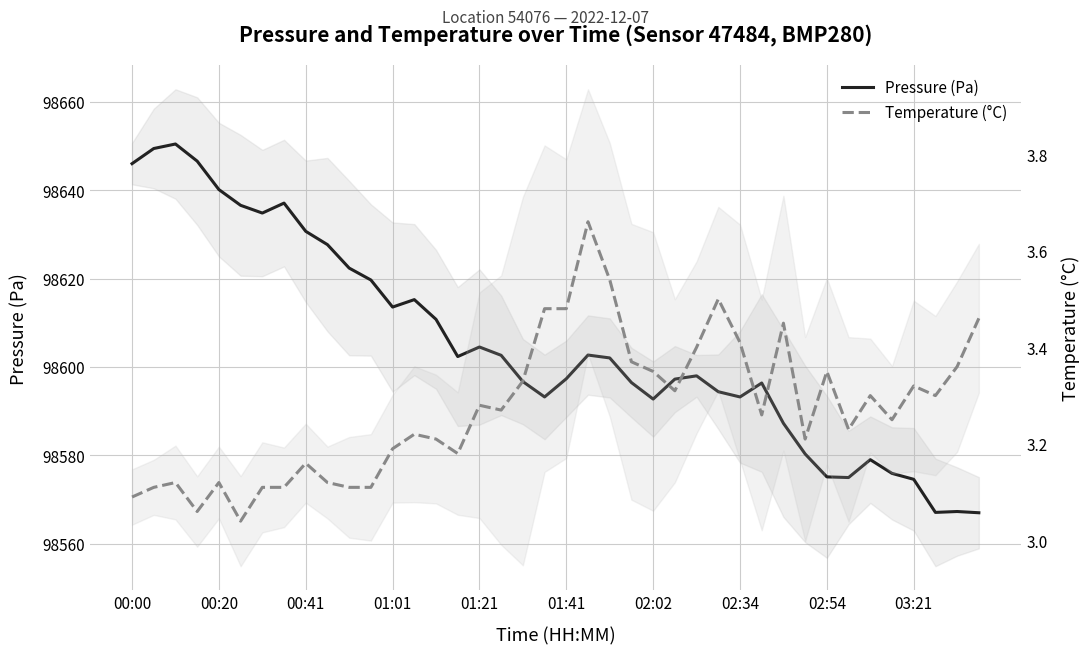

True or false: Pressure (Pa) and Temperature (°C) cross at least once.

False